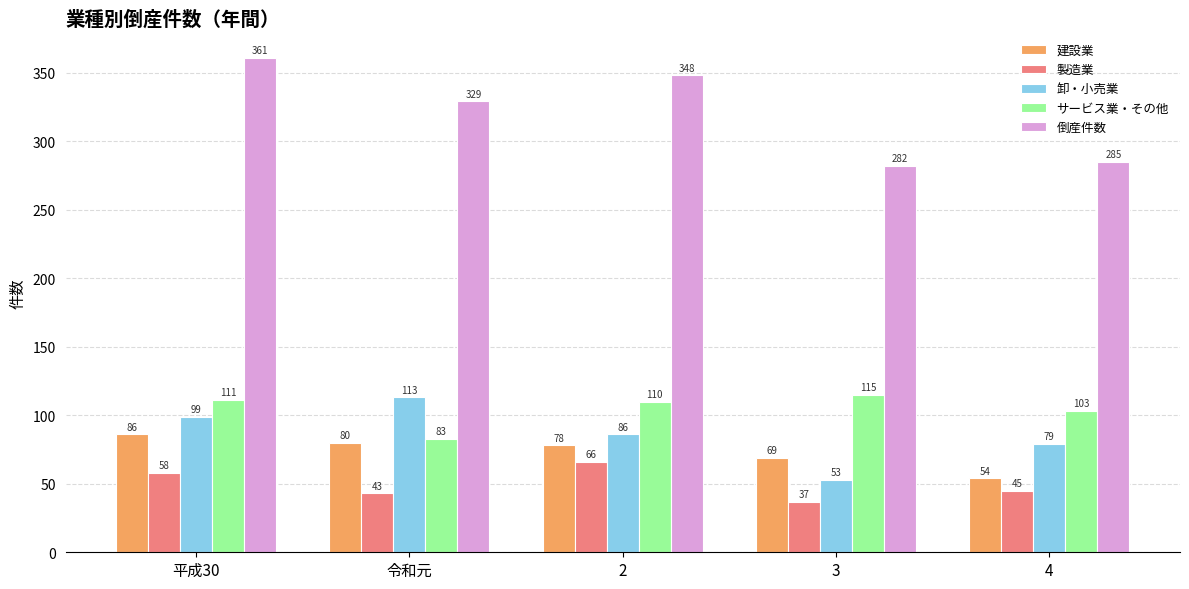

What is the difference between the maximum and minimum values in the 倒産件数 series?

79